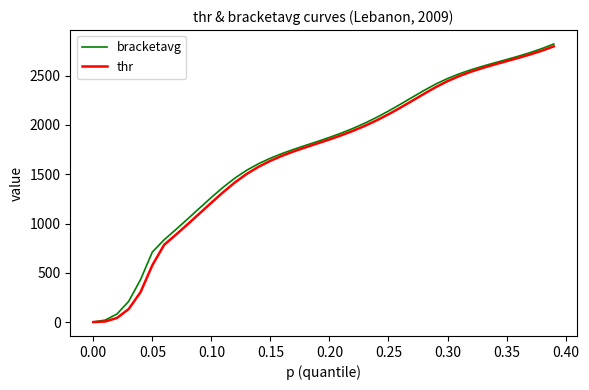

What is the average value of the thr series?

1693.0